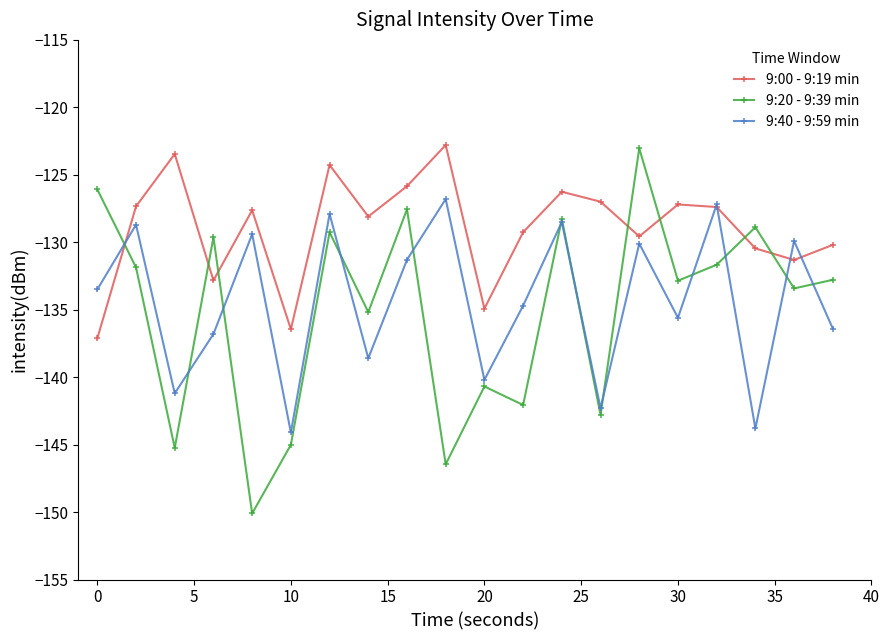

What is the difference between the maximum and minimum values in the 9:00 - 9:19 min series?

14.3